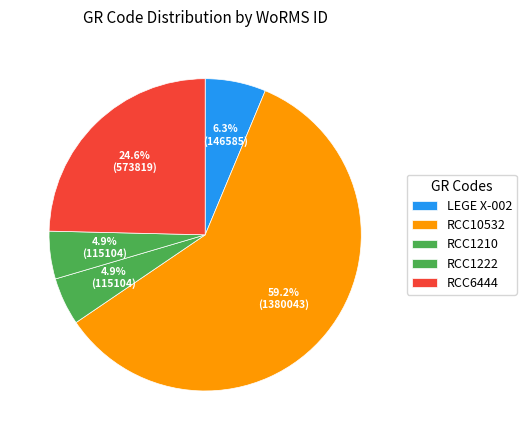

Count the number of slices in the pie.

5